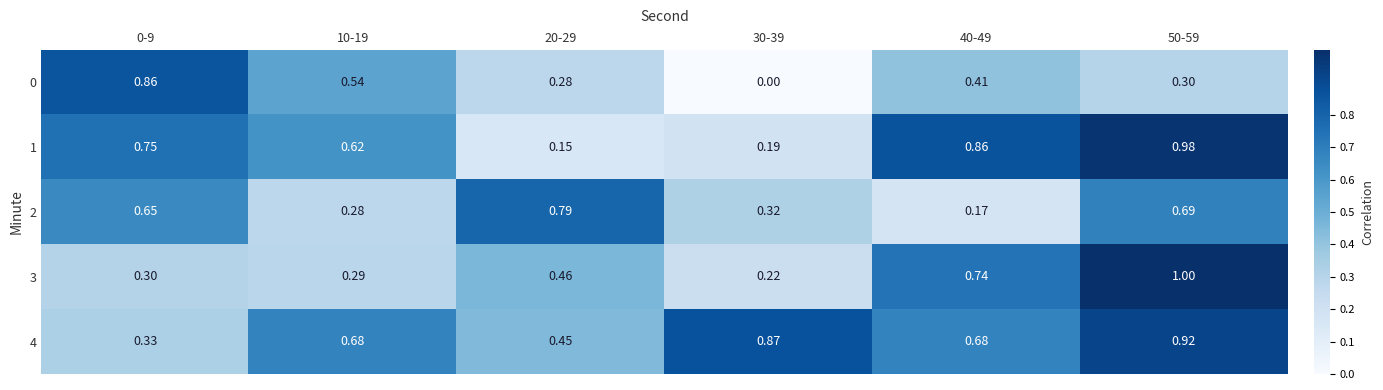

Is the value of 2 at 0-9 greater than the value of 1 at 30-39?

Yes